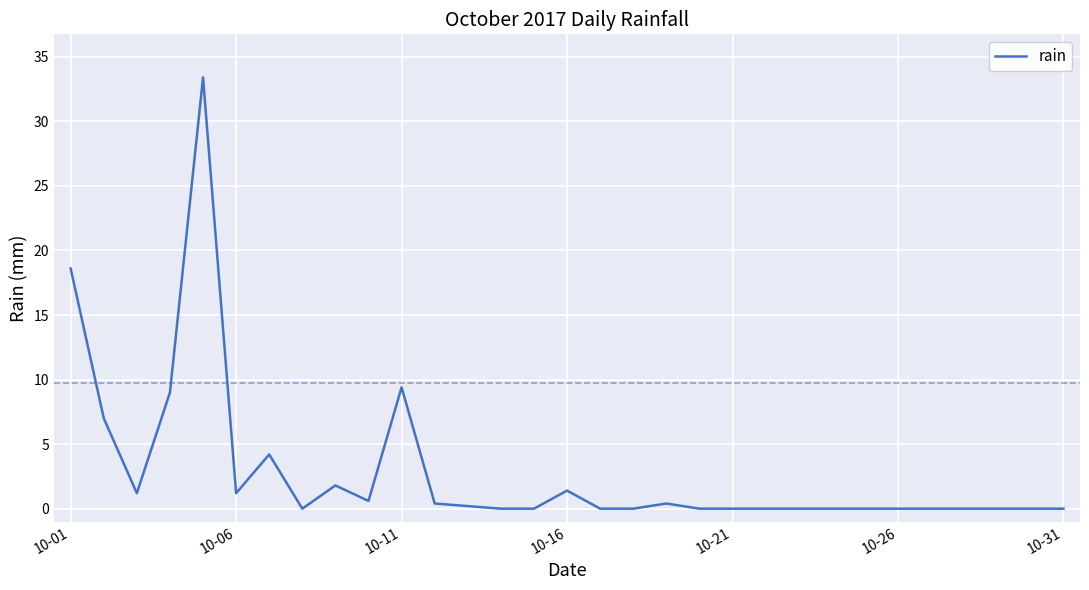

At which label is the value closest to 16?

10-01